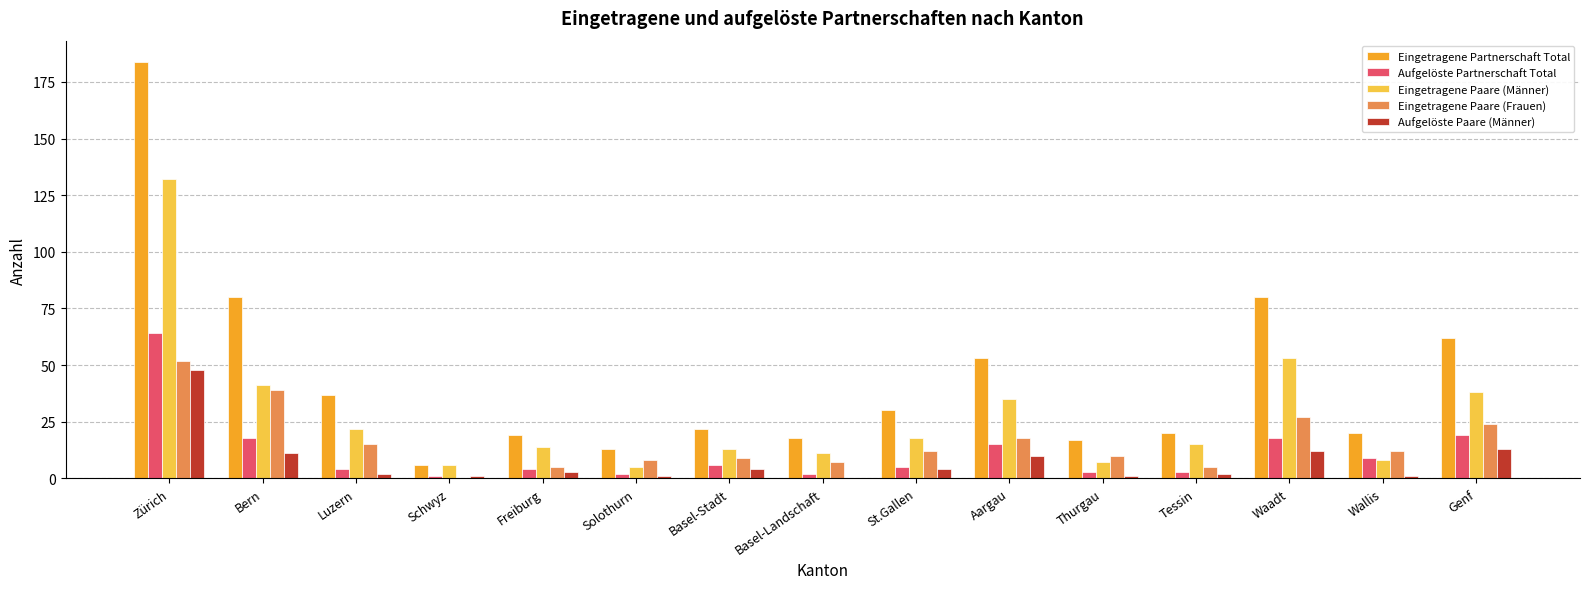

What is the sum of all Aufgelöste Paare (Männer) values?

113